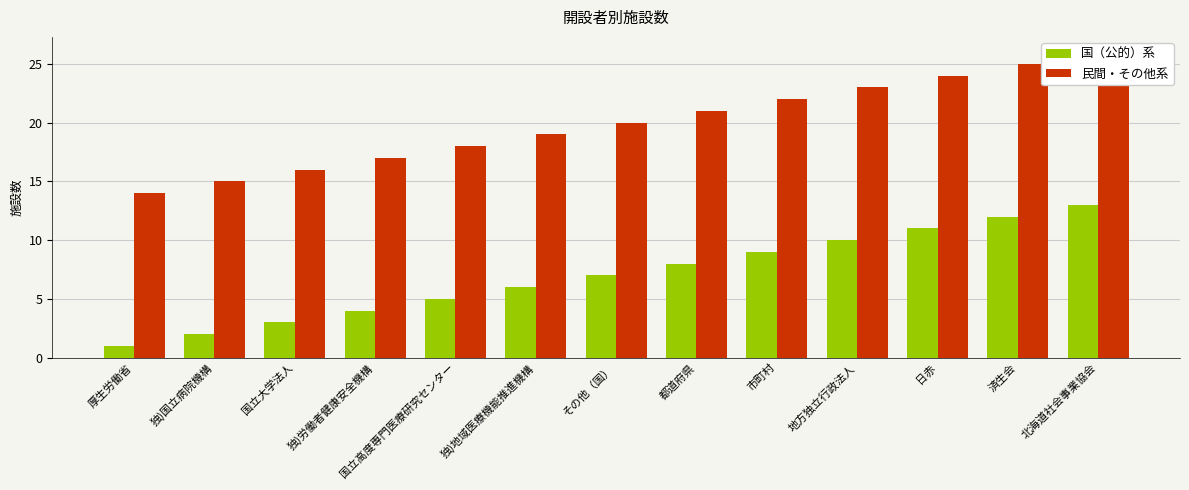

The 民間・その他系 series shows 5 at 都道府県. True or false?

False